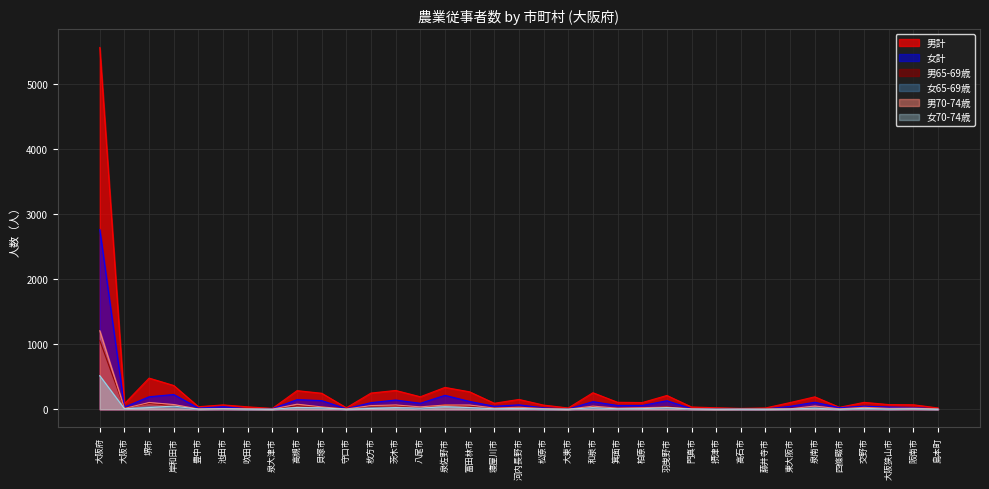

Read the 女計 value at 貝塚市.

134